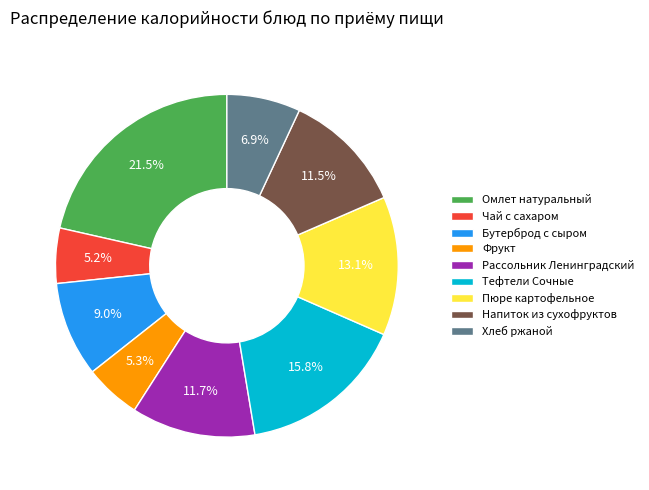

Between Тефтели Сочные and Рассольник Ленинградский, which is larger?

Тефтели Сочные